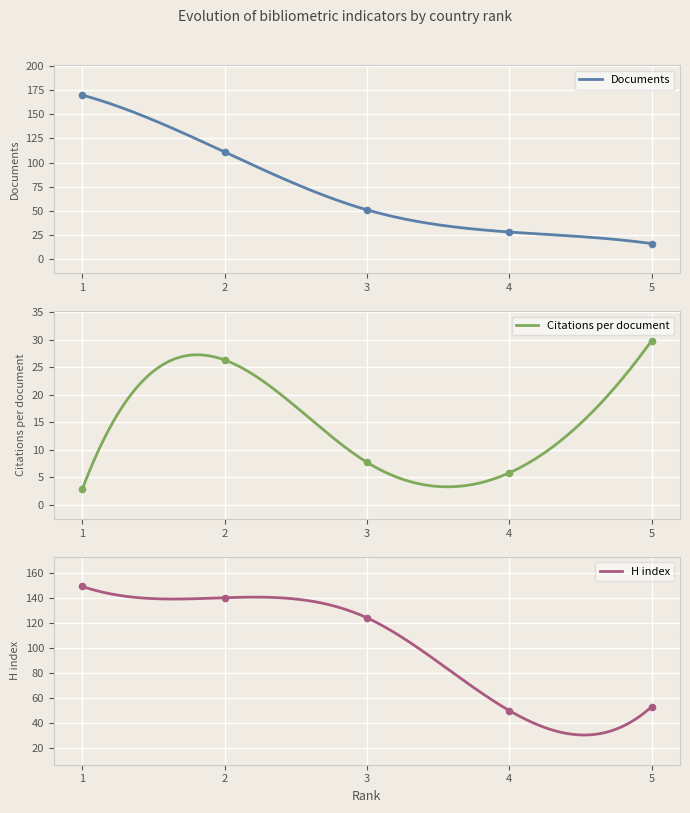

Which series reaches the maximum Y coordinate?

Documents